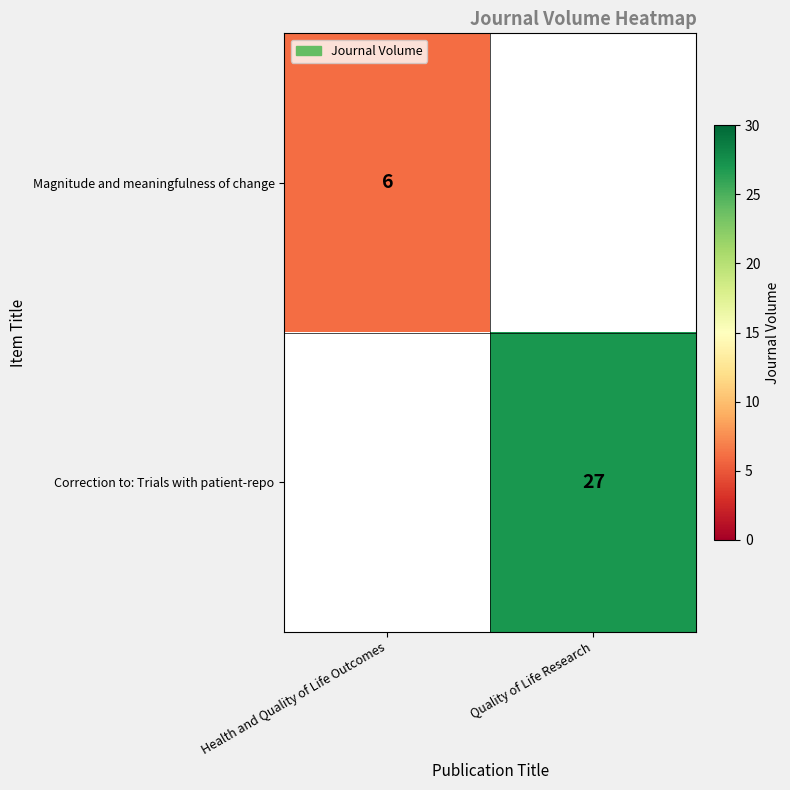

The value of Magnitude and meaningfulness of change at Health and Quality of Life Outcomes is 3. True or false?

False